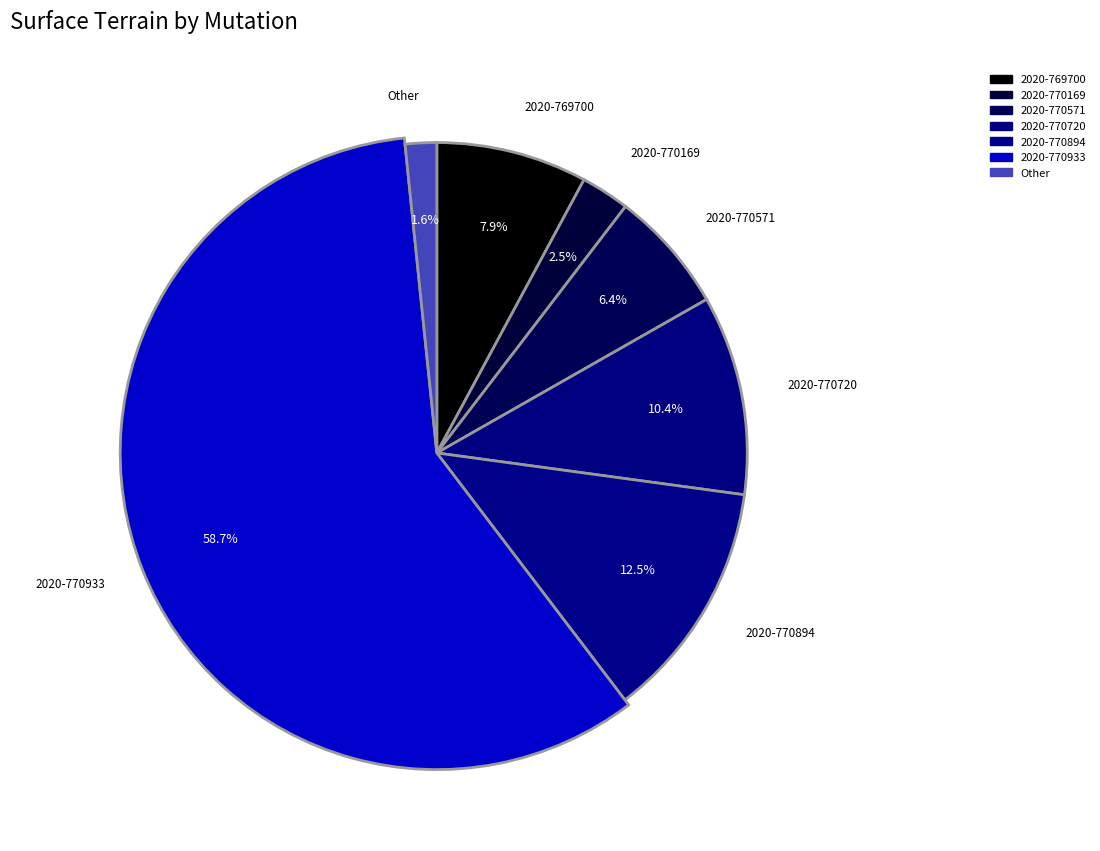

To the nearest percent, what is the difference between the largest and smallest slice percentages?

57%